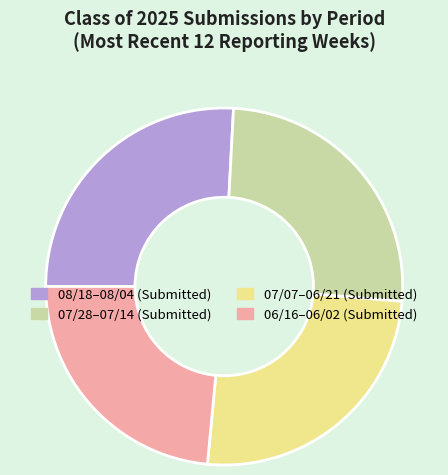

Is there any slice that represents more than half of the pie?

No